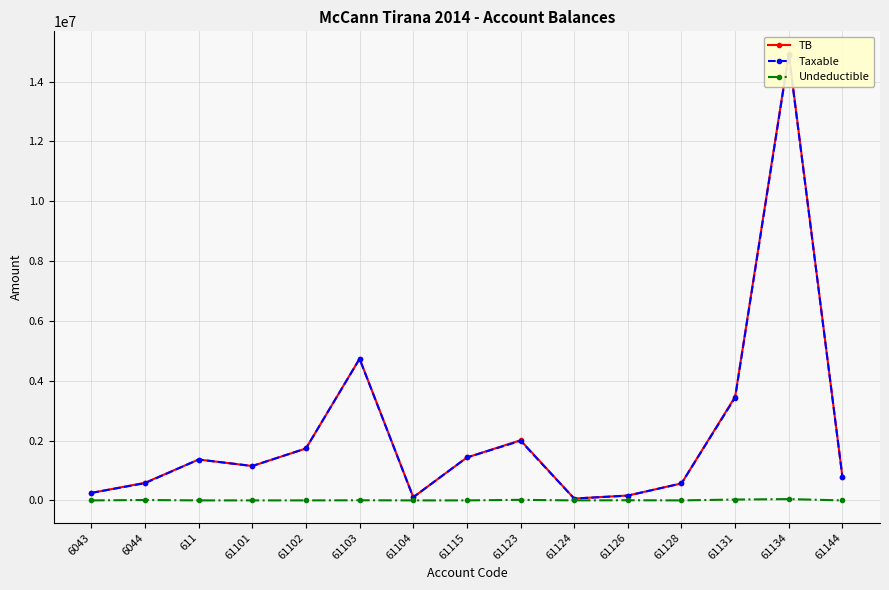

Which series changed the most between 61103 and 61126?

Taxable